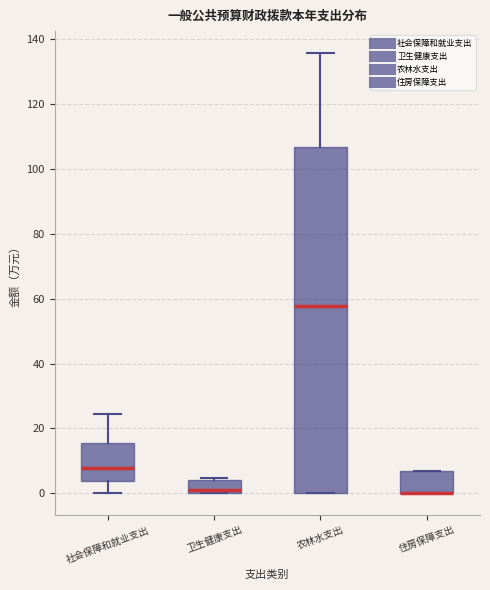

Reading left to right, read every box against the y-axis: the position of its median line, the range the box covers, and the ends of its whiskers. The values are not printed on the chart, so give them approximately, as read against the axis.

社会保障和就业支出: median 8, box 4 to 16, whiskers 0 to 24
卫生健康支出: median 2, box 0 to 4, whiskers 0 to 4 (just above the box's upper edge)
农林水支出: median 58, box 0 to 106, whiskers 0 to 136
住房保障支出: median 0 (drawn on the box's lower edge), box 0 to 6, whiskers 0 to 6